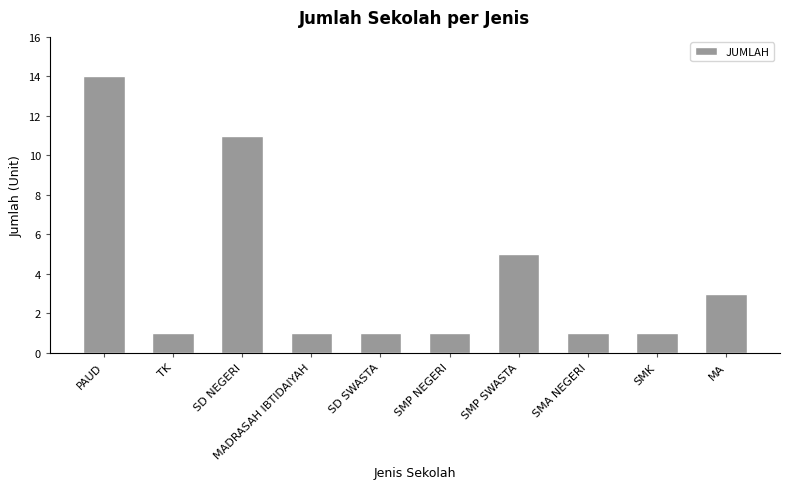

Does the chart contain any negative values?

No